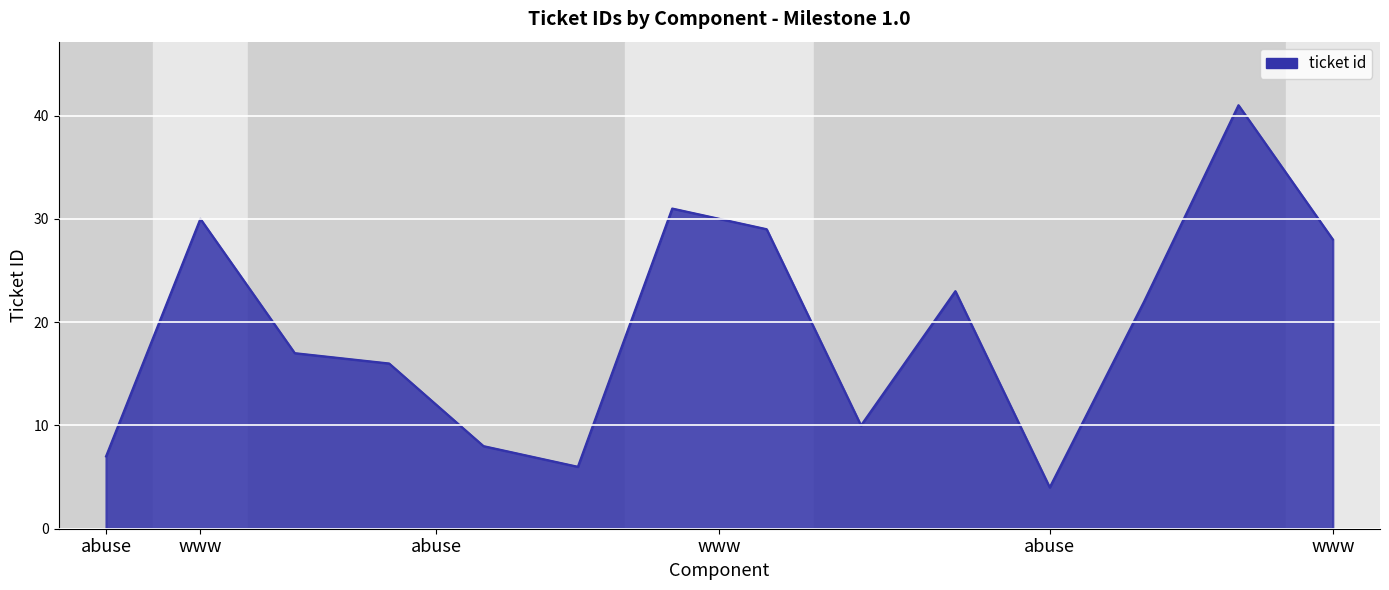

True or false: the data shows 41 at 12.

True